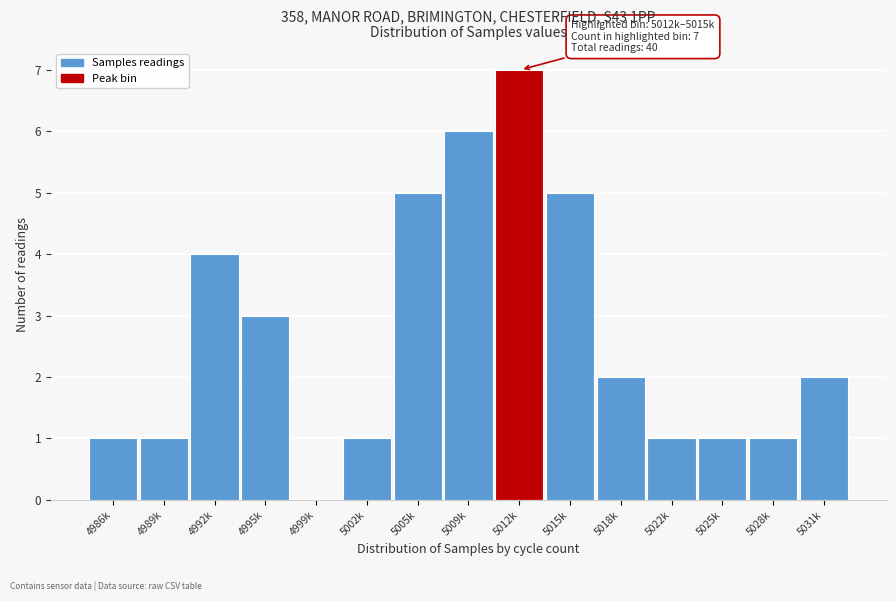

Reading right to left, what are all the values shown in this chart?

5031k=2	5028k=1	5025k=1	5022k=1	5018k=2	5015k=5	5012k=7	5009k=6	5005k=5	5002k=1	4999k=0	4995k=3	4992k=4	4989k=1	4986k=1